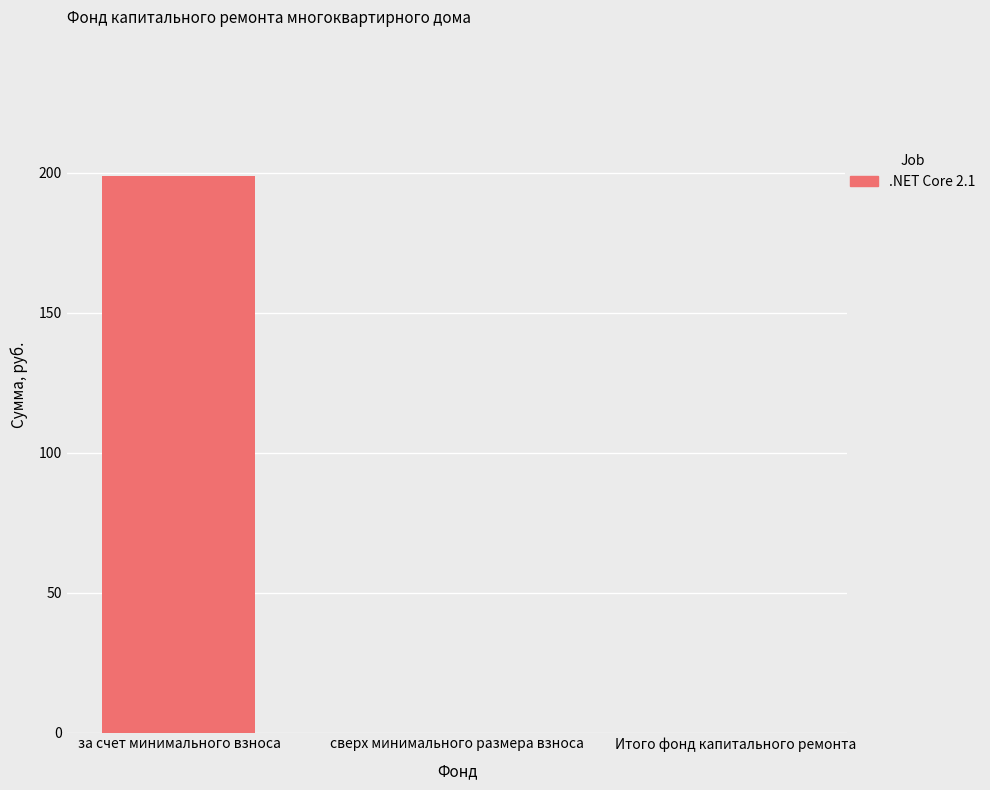

Reading right to left, list all the values displayed in this chart.

0.0	0.0	198.9